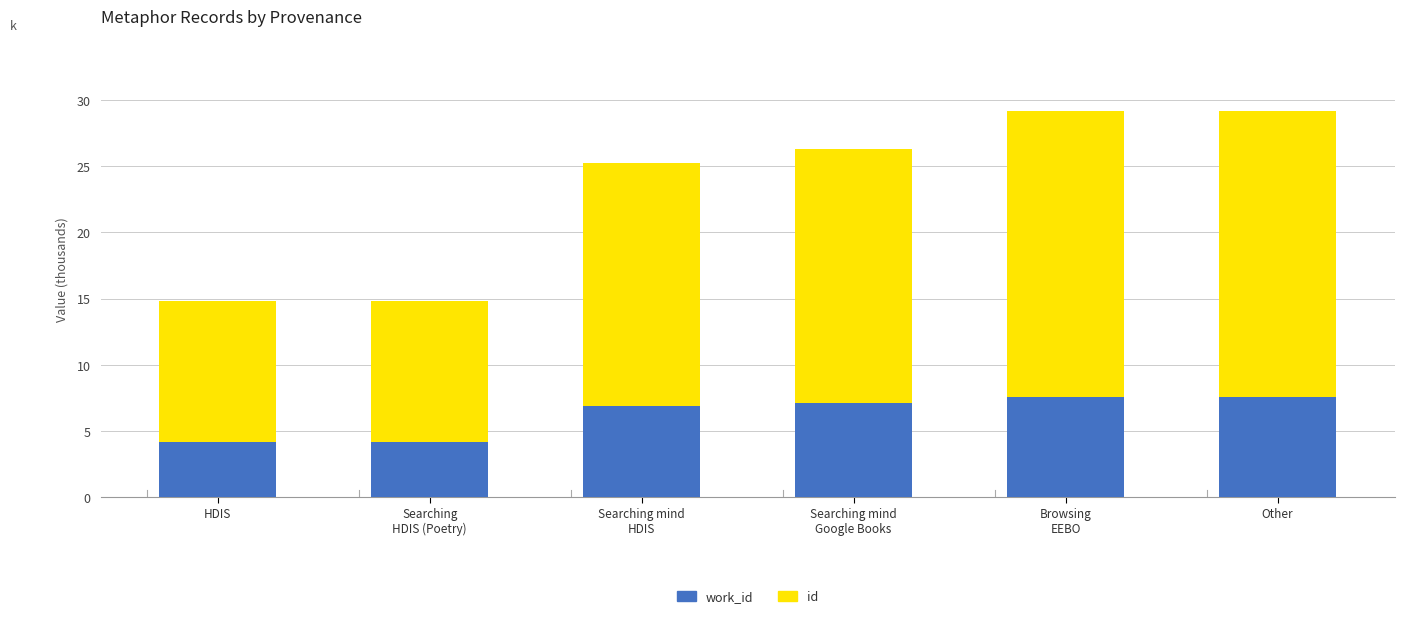

How many distinct data groups are displayed?

2